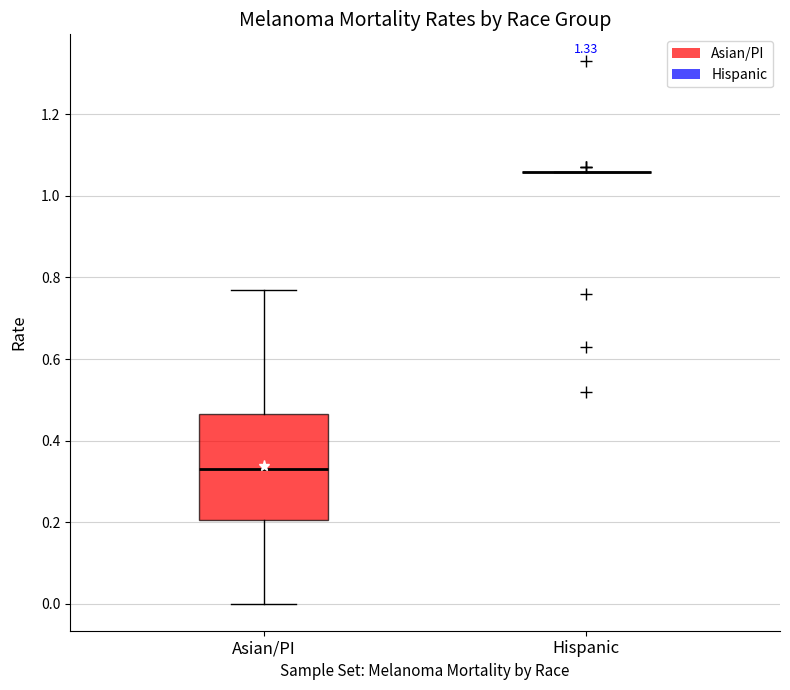

Reading left to right, transcribe this box plot: for each box, give where its median line is, the range the box spans, and where its two whiskers end, as read against the y-axis. The values are not printed on the chart, so give them approximately, as read against the axis.

Asian/PI: median 0.34, box 0.20 to 0.46, whiskers 0.00 to 0.78
Hispanic: box collapsed to a line at 1.06, whiskers 1.06 to 1.06